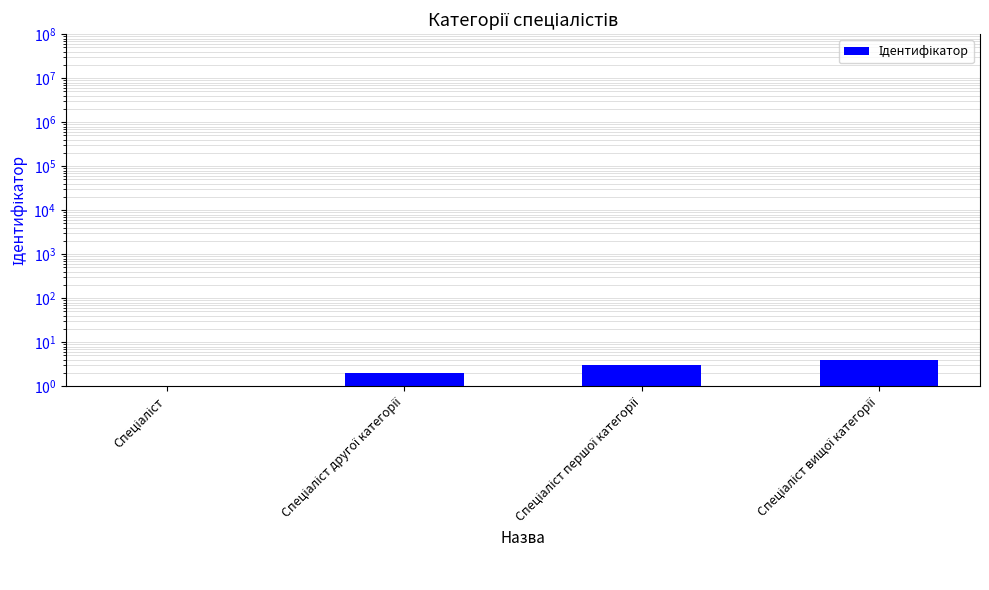

What is the change in value from Спеціаліст другої категорії to Спеціаліст вищої категорії?

+2